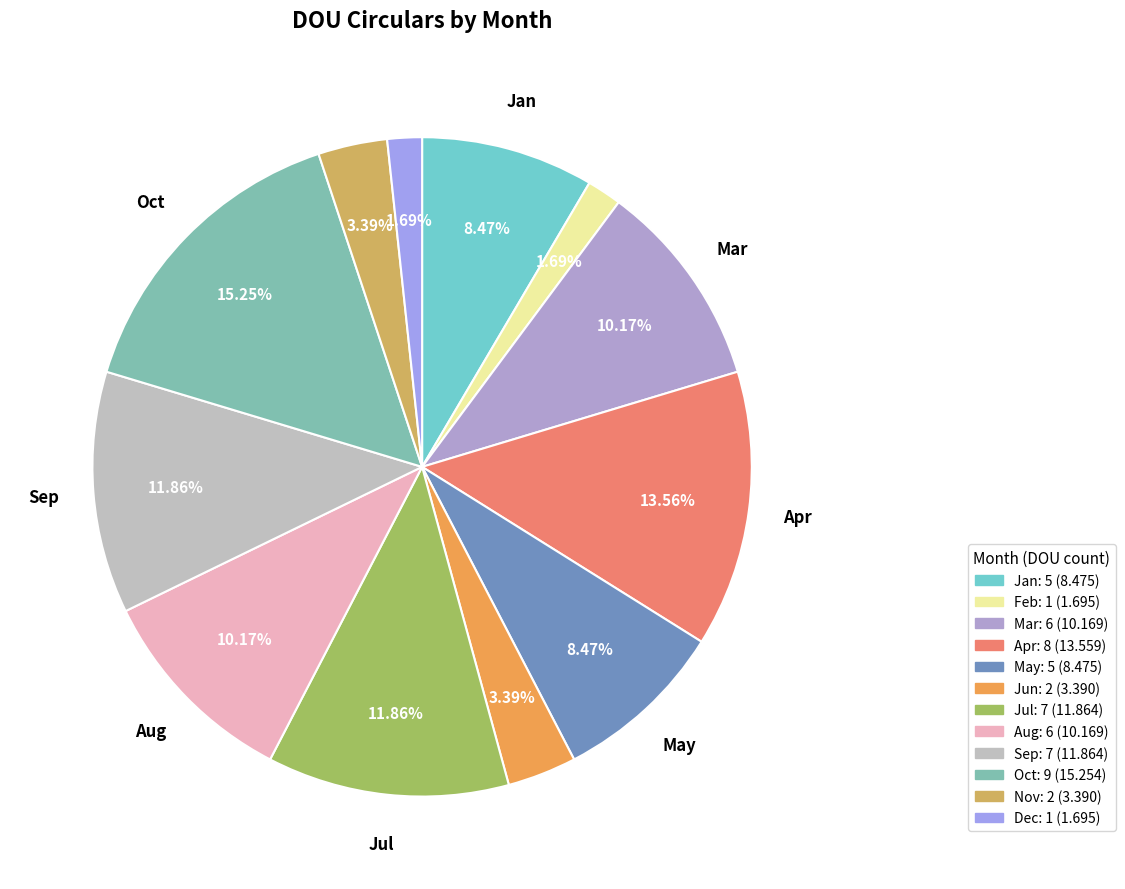

Is there a majority slice in this chart?

No